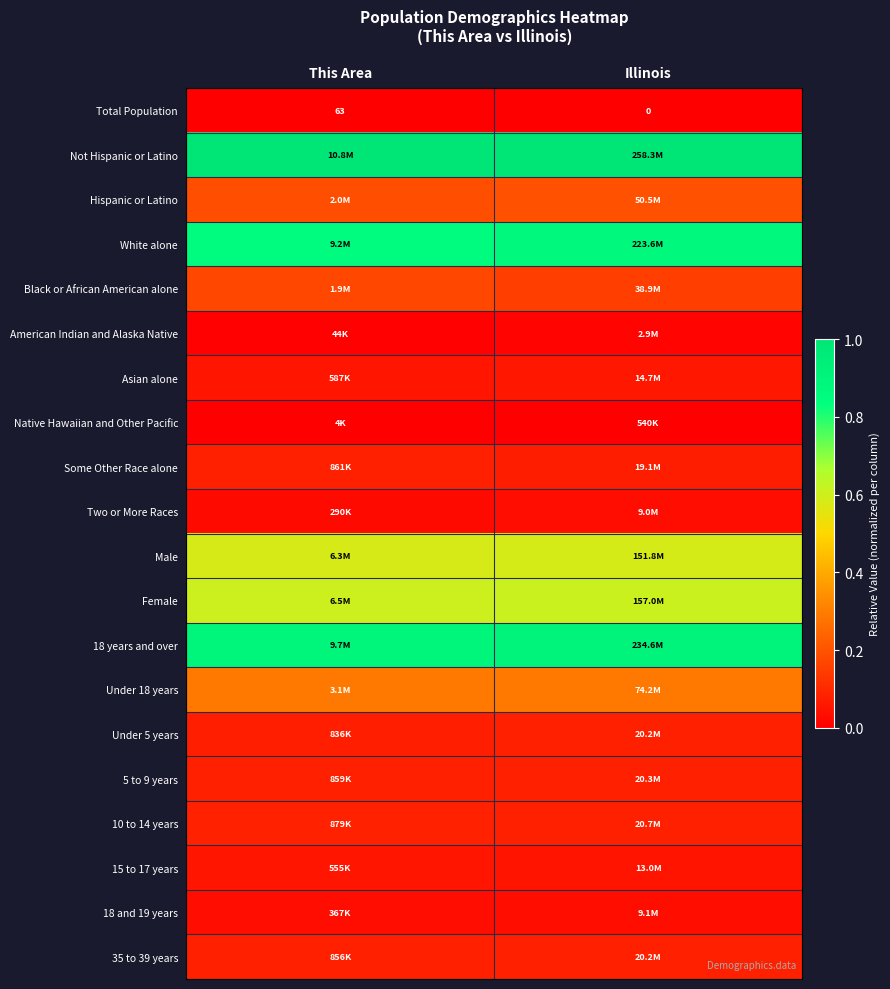

At which label is American Indian and Alaska Native closest to 0?

This Area